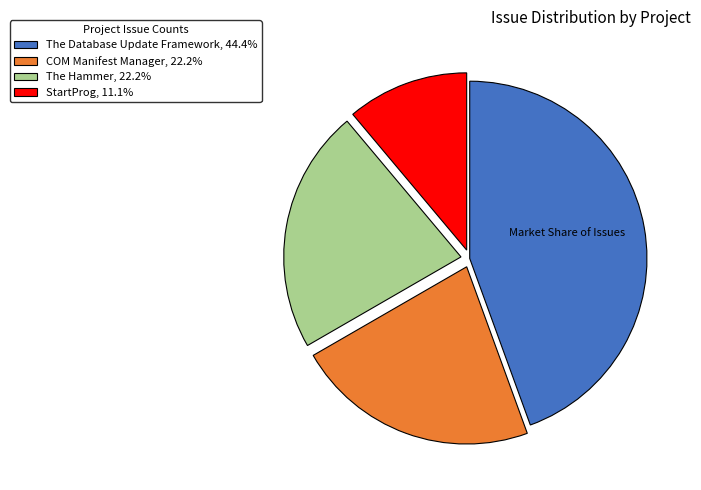

Approximately how many times larger is the value at The Database Update Framework, 44.4% compared to StartProg, 11.1%?

4.0